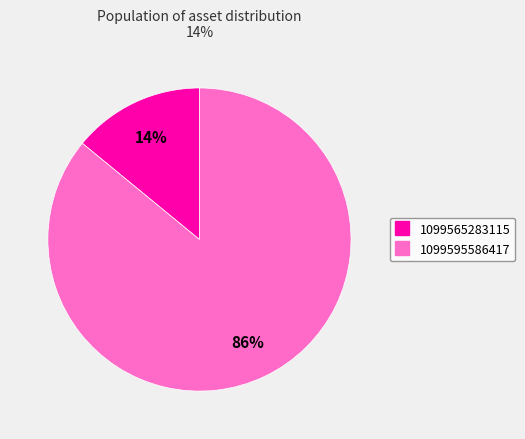

Which category has the biggest portion of the pie?

1099595586417